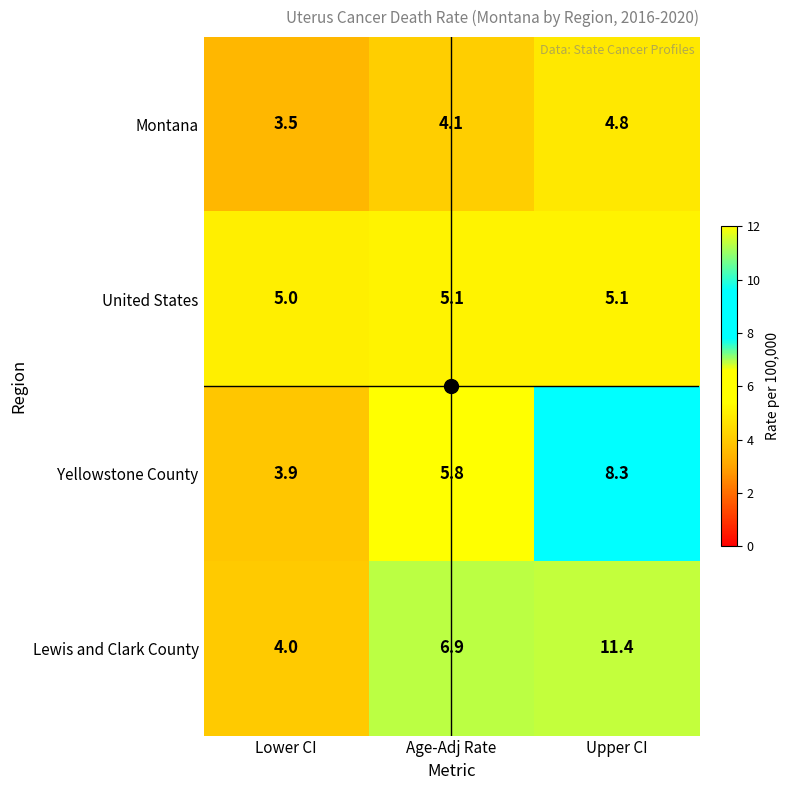

Between Lower CI and Upper CI, which series saw the biggest shift?

Lewis and Clark County